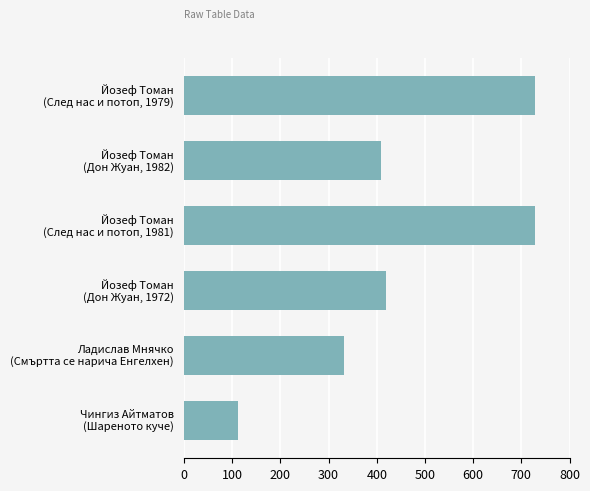

What is the minimum value shown in the chart?

112